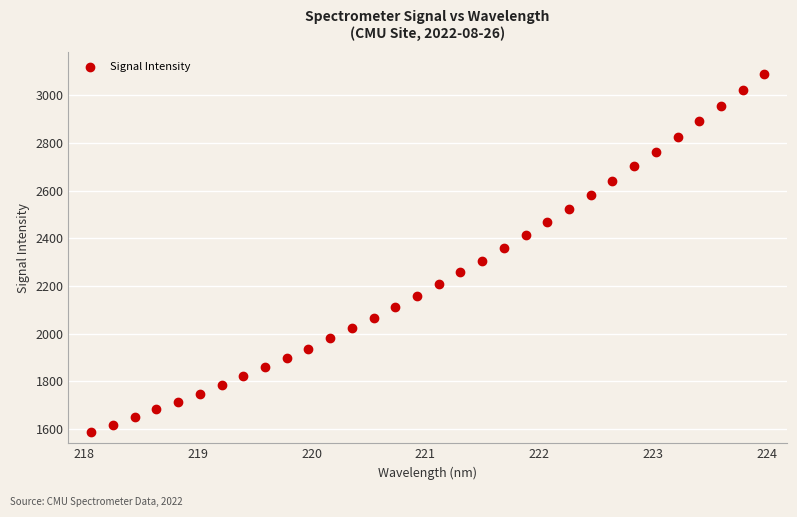

What is the range of Y values (max minus min)?

1502.1